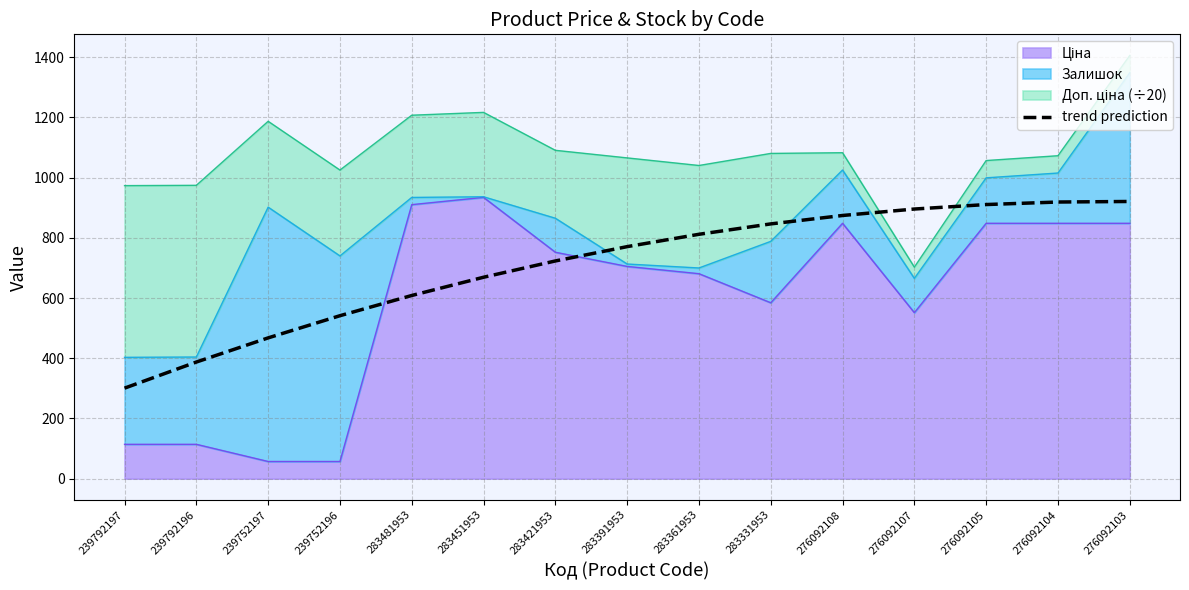

What is the sum of all values?

10648.2